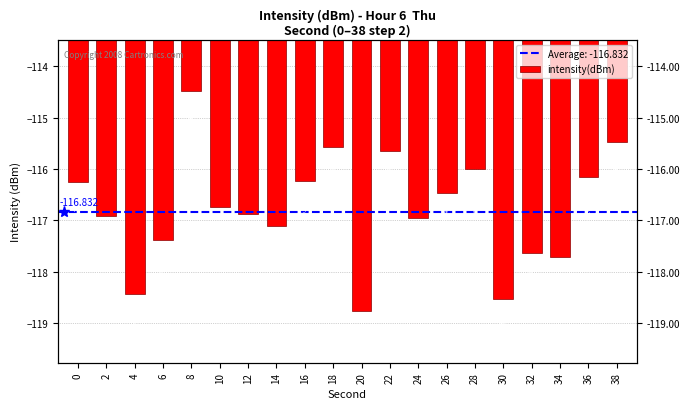

Between 28 and 6, which is larger?

28